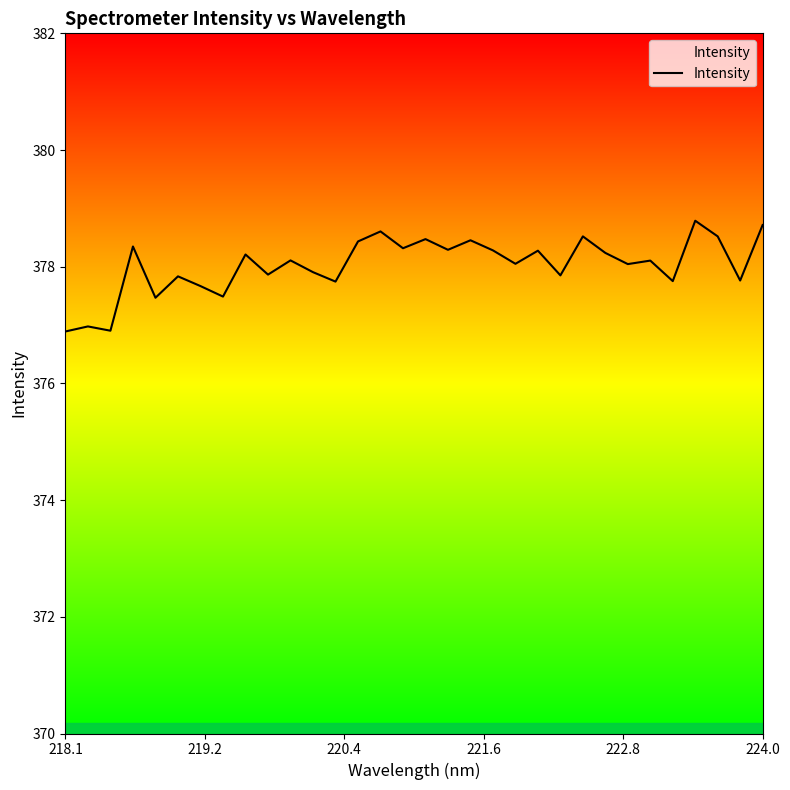

What is the difference between the maximum and minimum values?

1.9